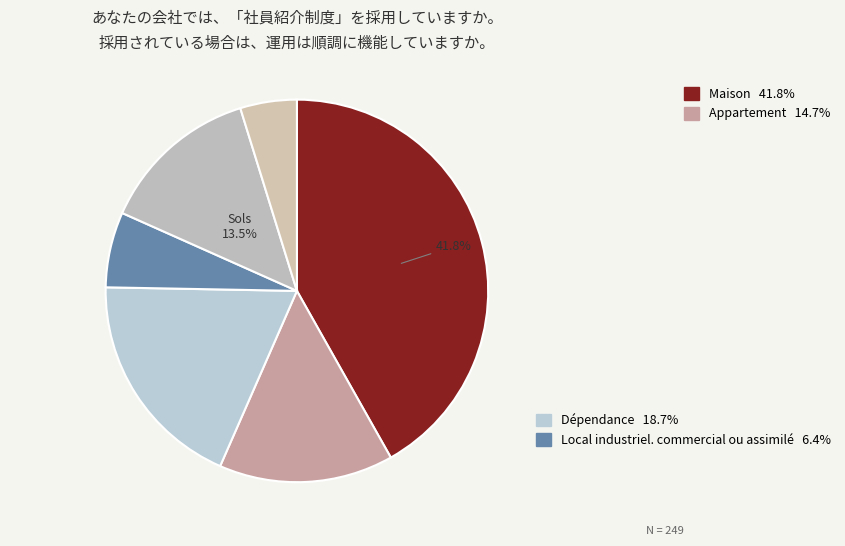

Is there any slice that represents more than half of the pie?

No